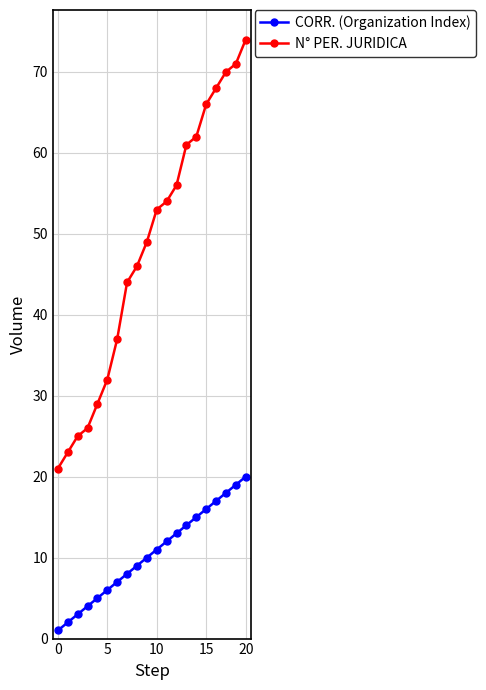

Which series has the widest spread of values?

N° PER. JURIDICA